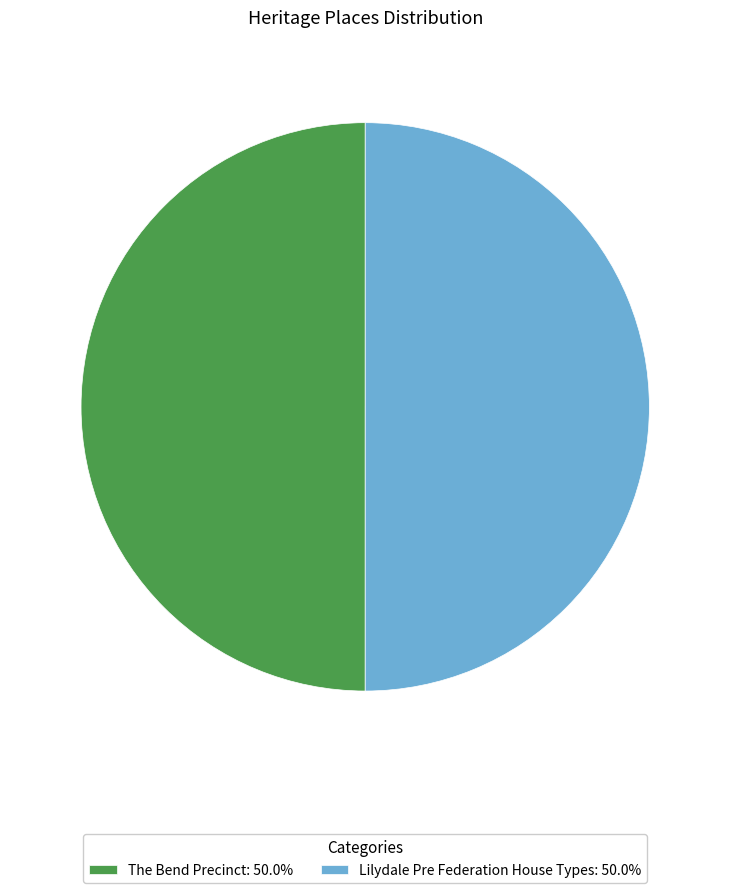

Count the number of slices in the pie.

2